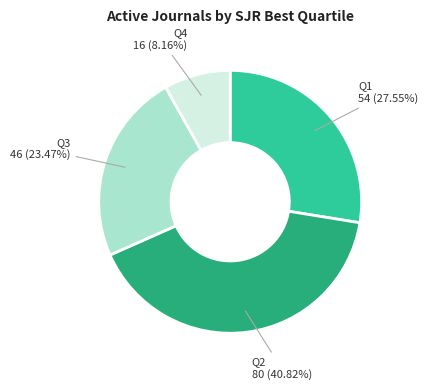

Is there any slice that represents more than half of the pie?

No